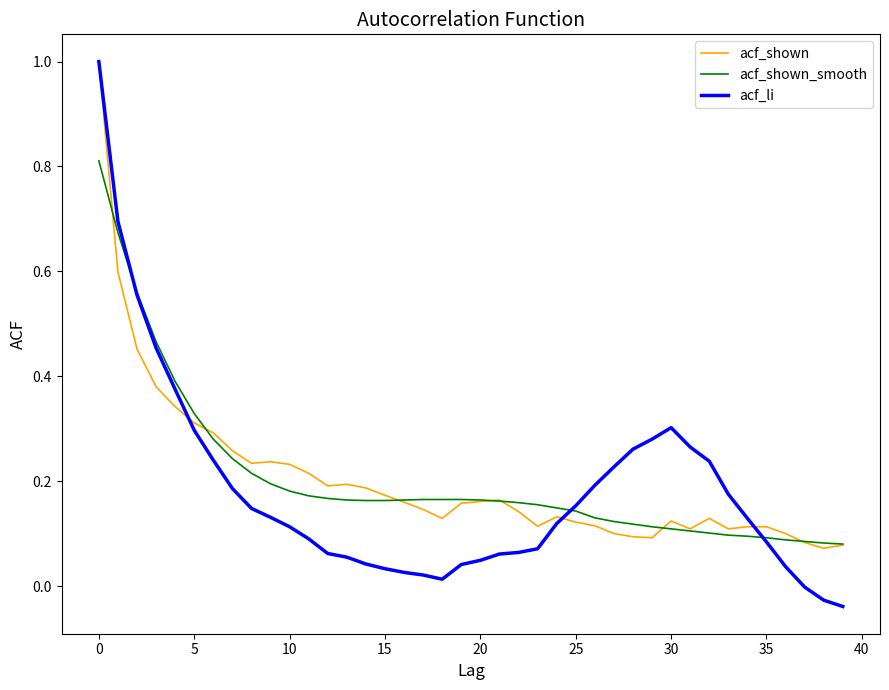

What is the highest value of the acf_shown series?

1.0